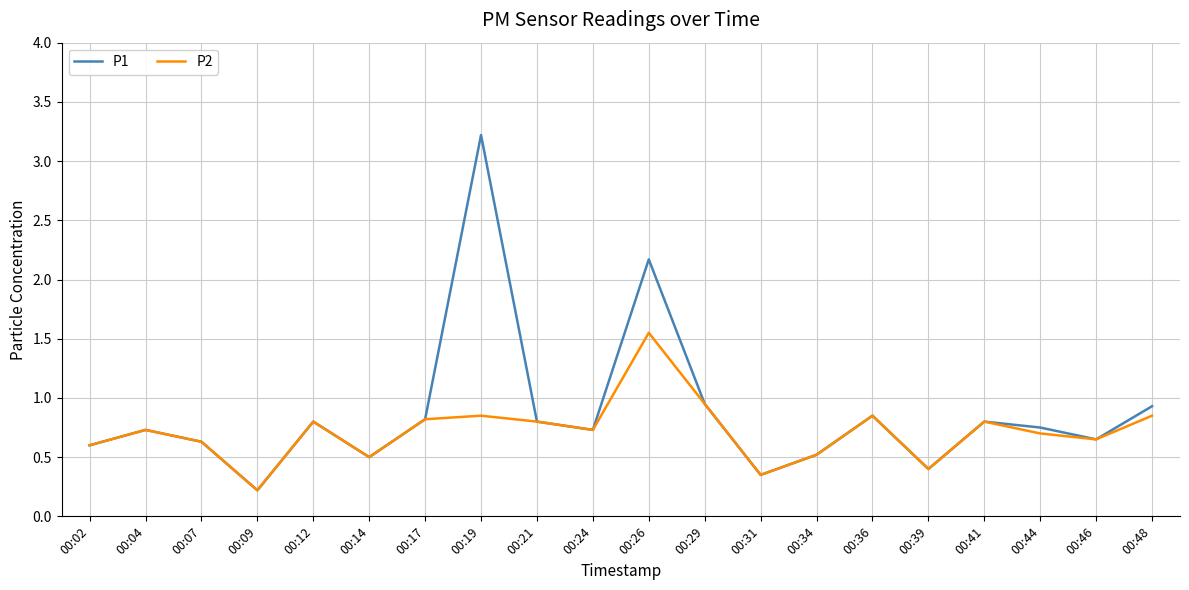

Rank the series by their maximum value, from lowest to highest.

P2, P1